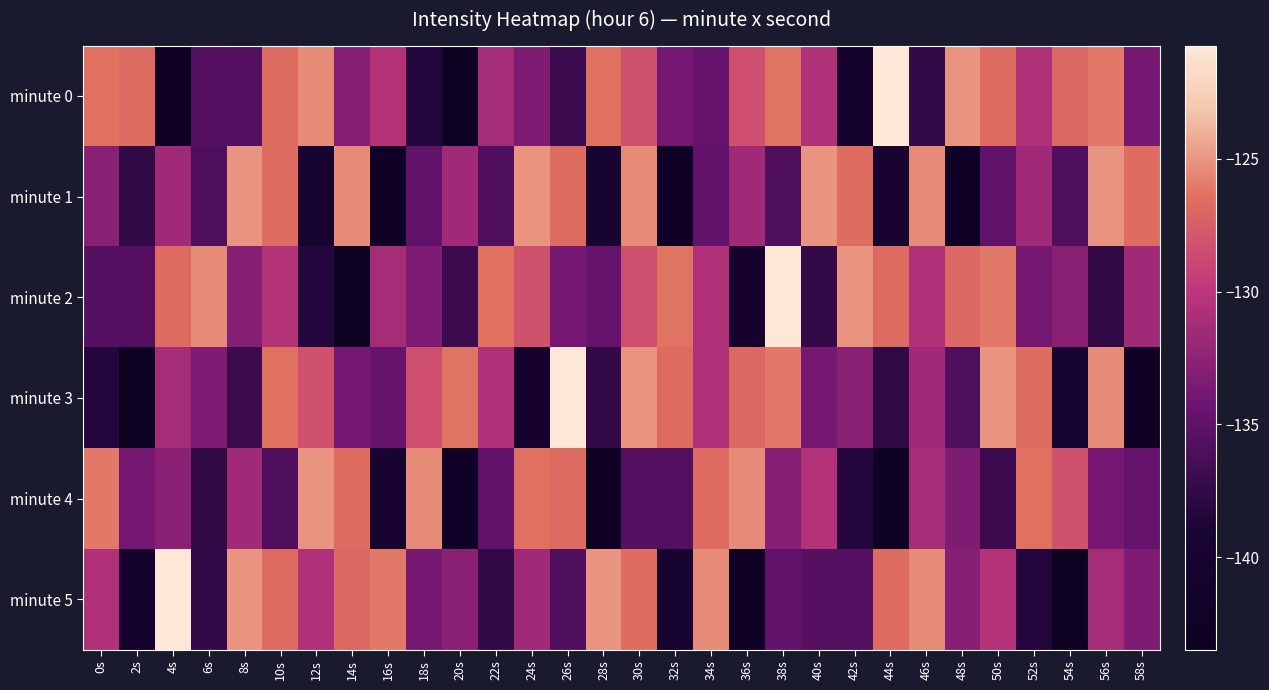

What is the minimum value shown in the chart?

-143.5